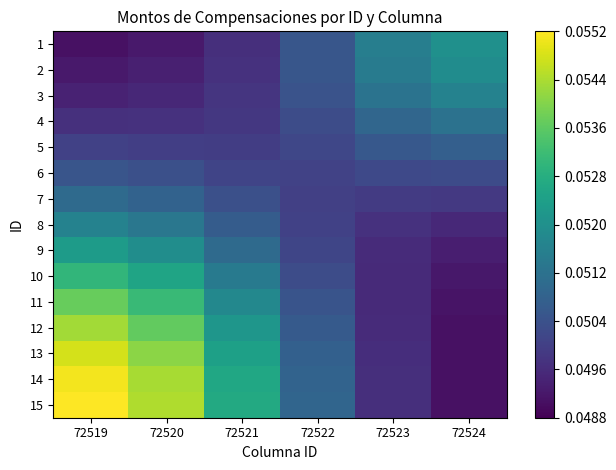

What is the total value across all series at 72521?

0.8